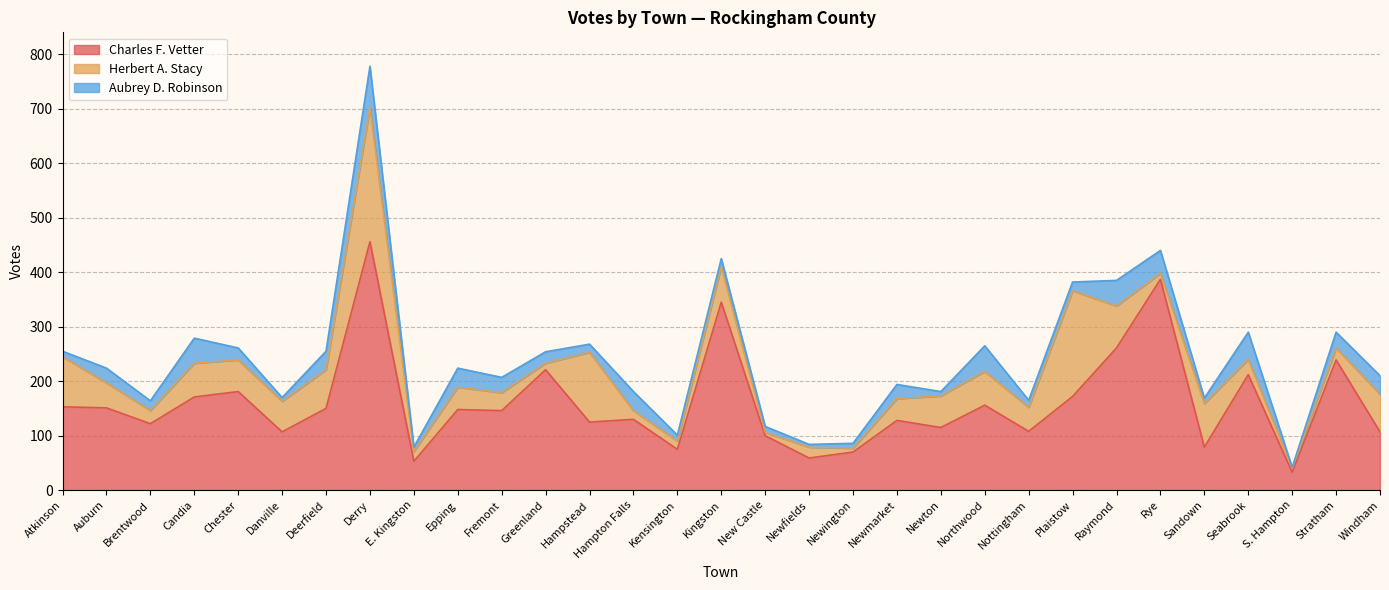

Which category has the highest value in the Charles F. Vetter series?

Derry